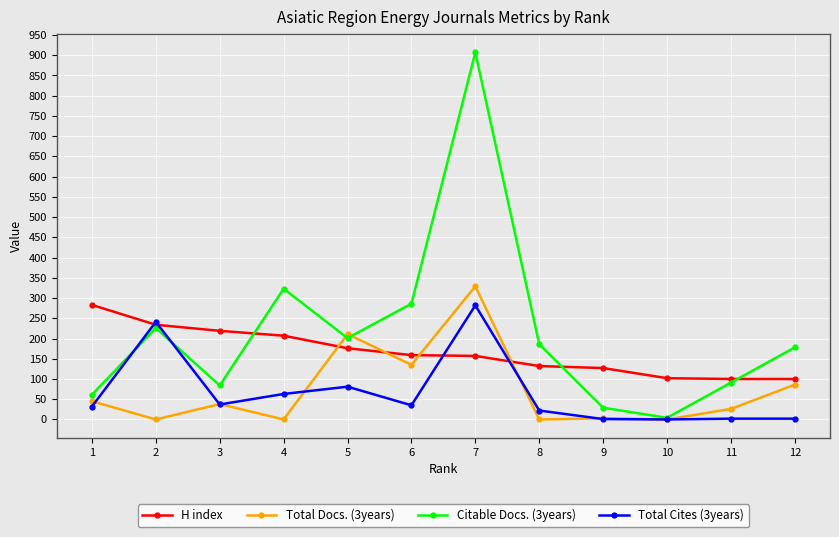

What is the difference between the maximum and minimum values in the Total Docs. (3years) series?

329